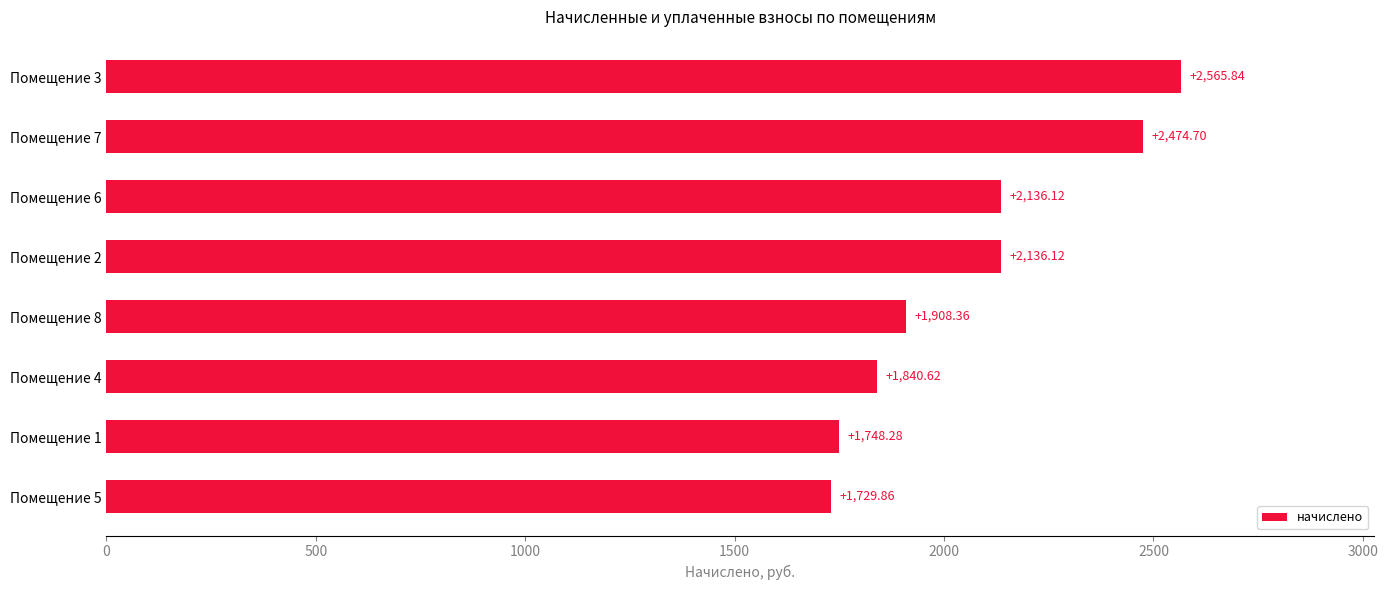

Does the chart contain any negative values?

No